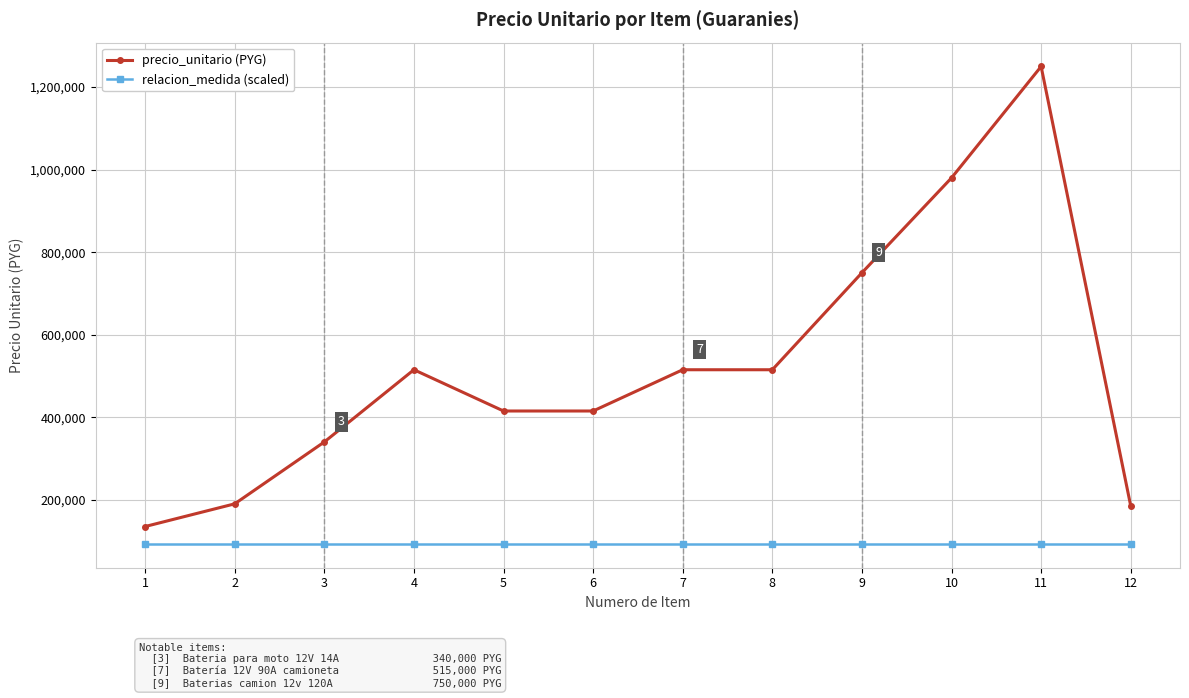

What is the value of the precio_unitario (PYG) point at the 1st from the left?

135000